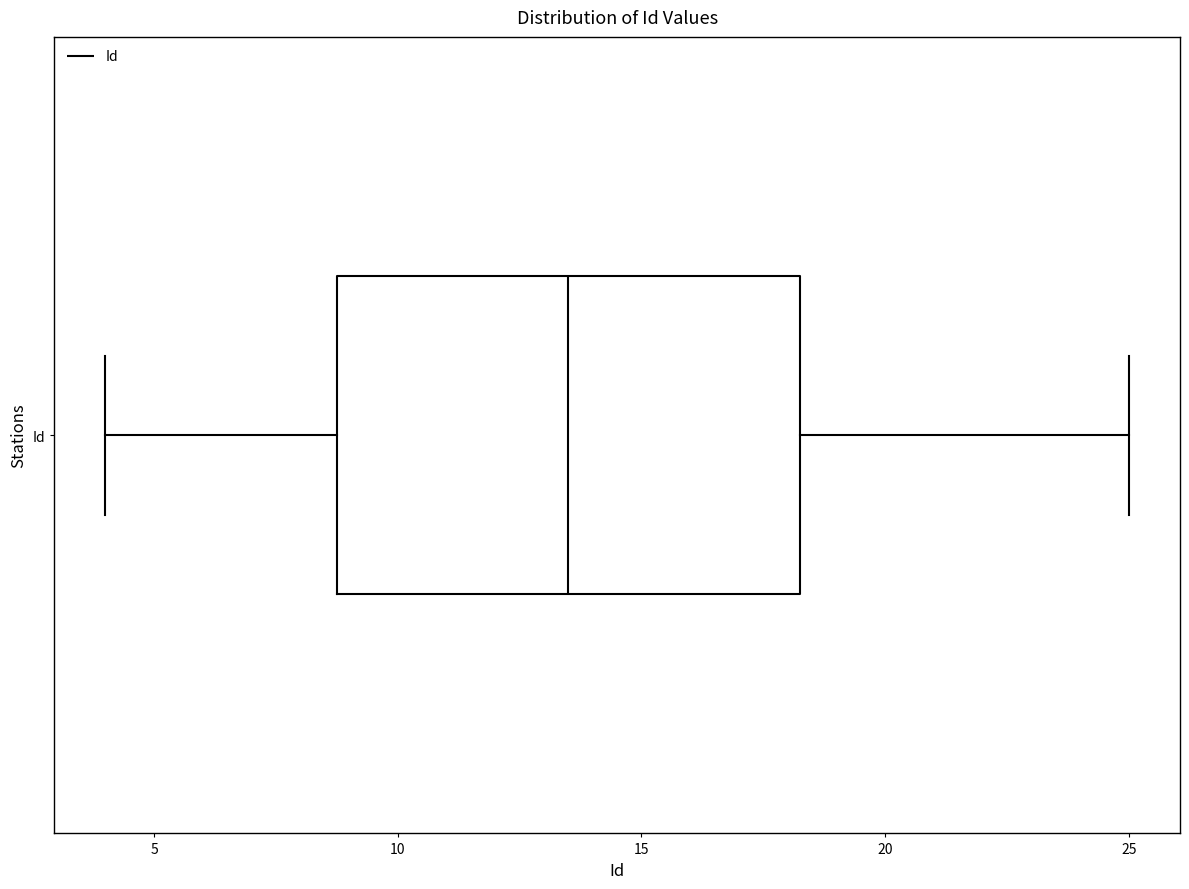

Read this box plot against the x-axis: the position of the median line, the range covered by the box, and the ends of both whiskers. The values are not printed on the chart, so give them approximately, as read against the axis.

median 13.5, box 9.0 to 18.5, whiskers 4.0 to 25.0